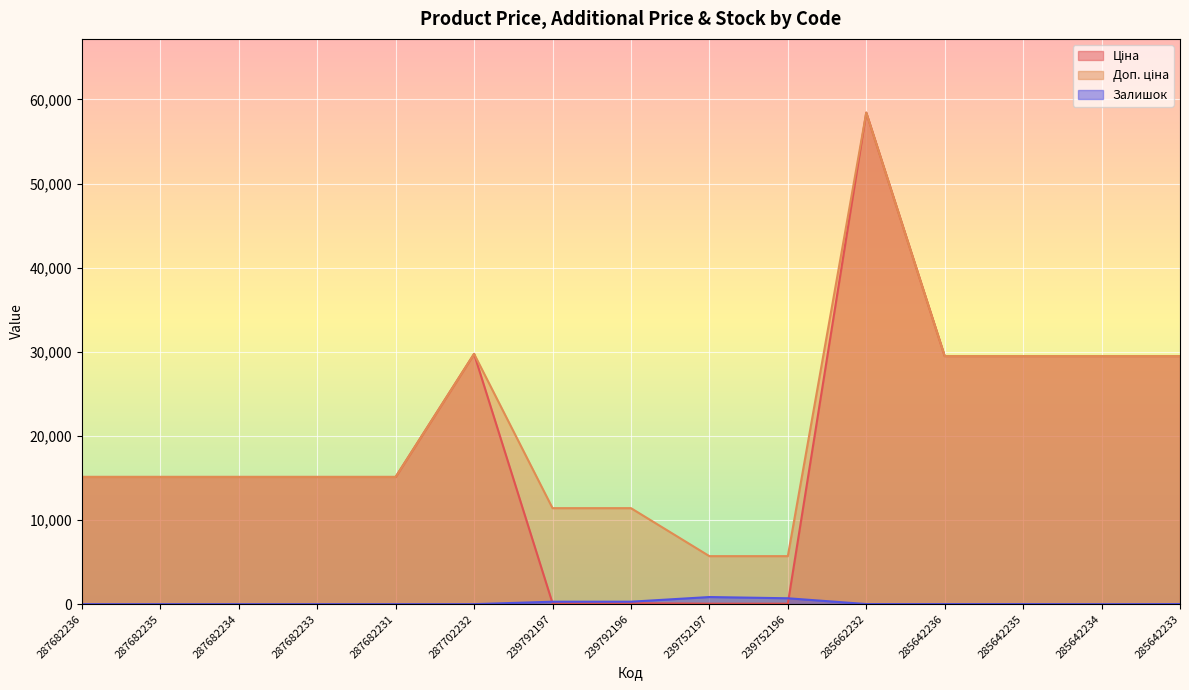

Is it true that Залишок equals 421.6 at 287682234?

False